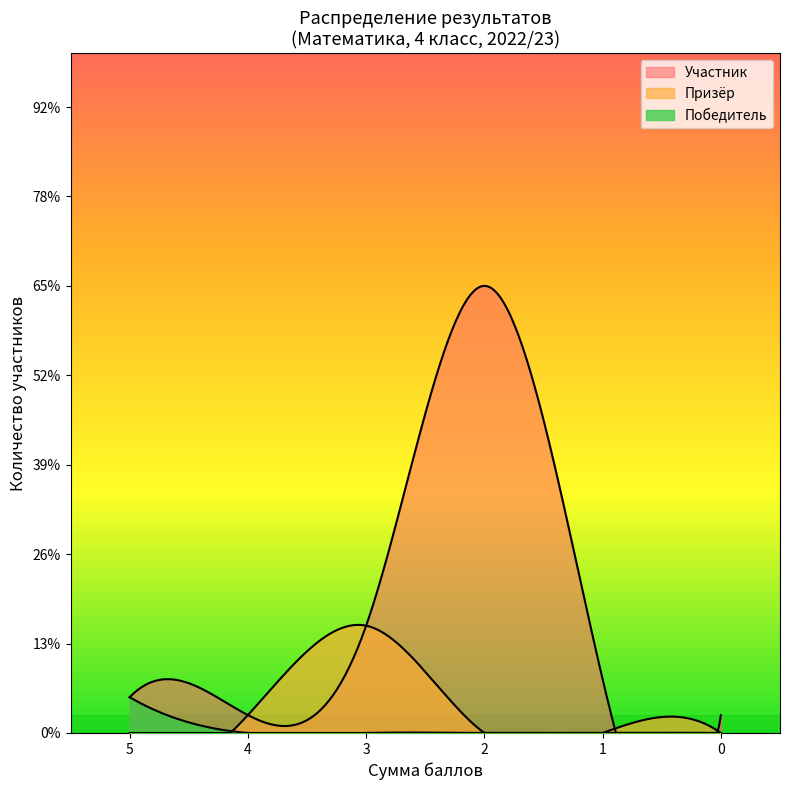

What is the total value across all series at 3?

25